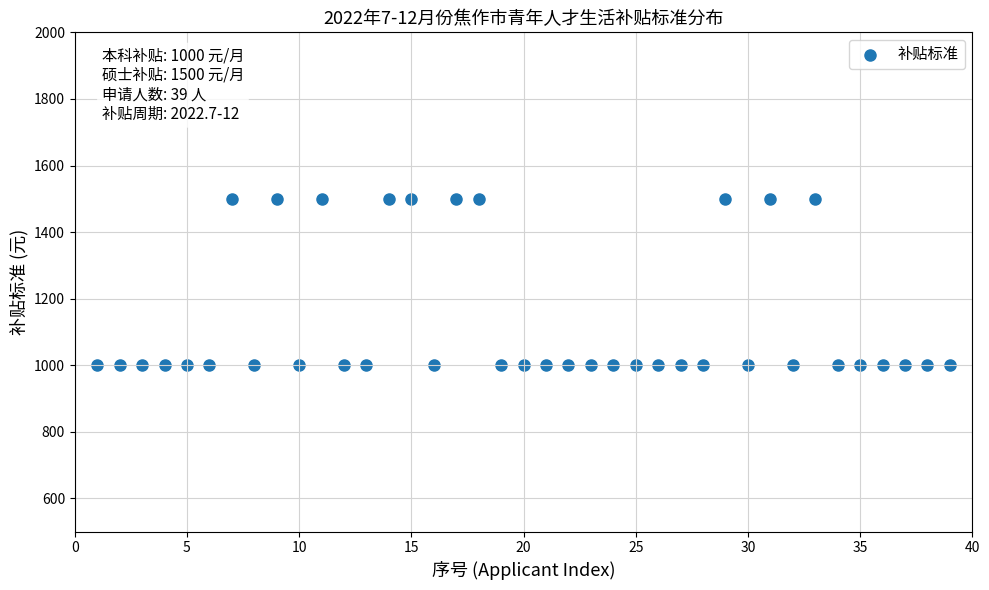

What is the range of X values (max minus min)?

38